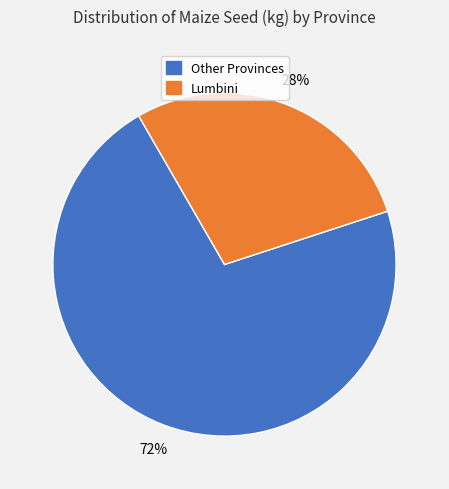

Count the number of slices in the pie.

2